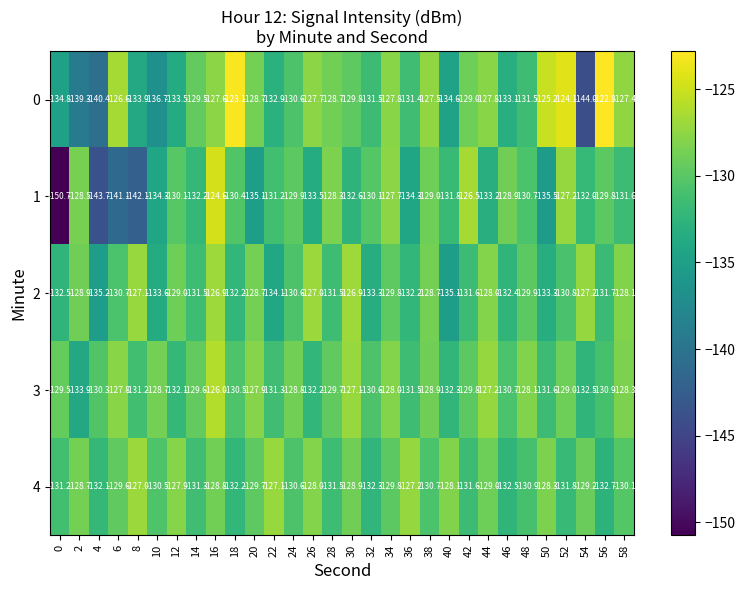

The 2 series shows -135.1 at 40. True or false?

True